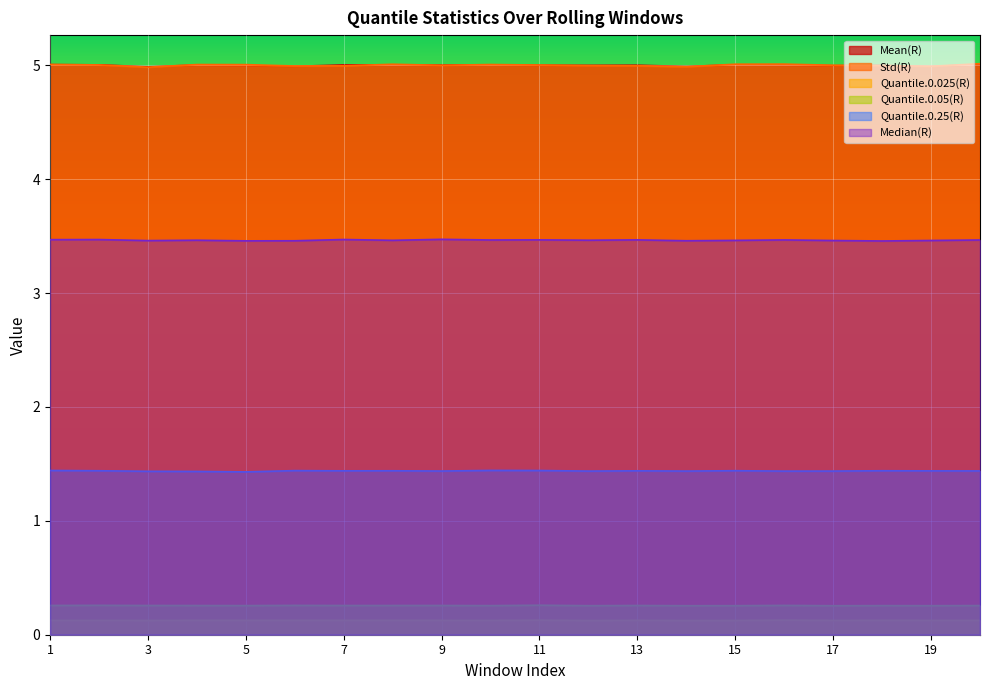

How many data points in Mean(R) are less than 5?

8